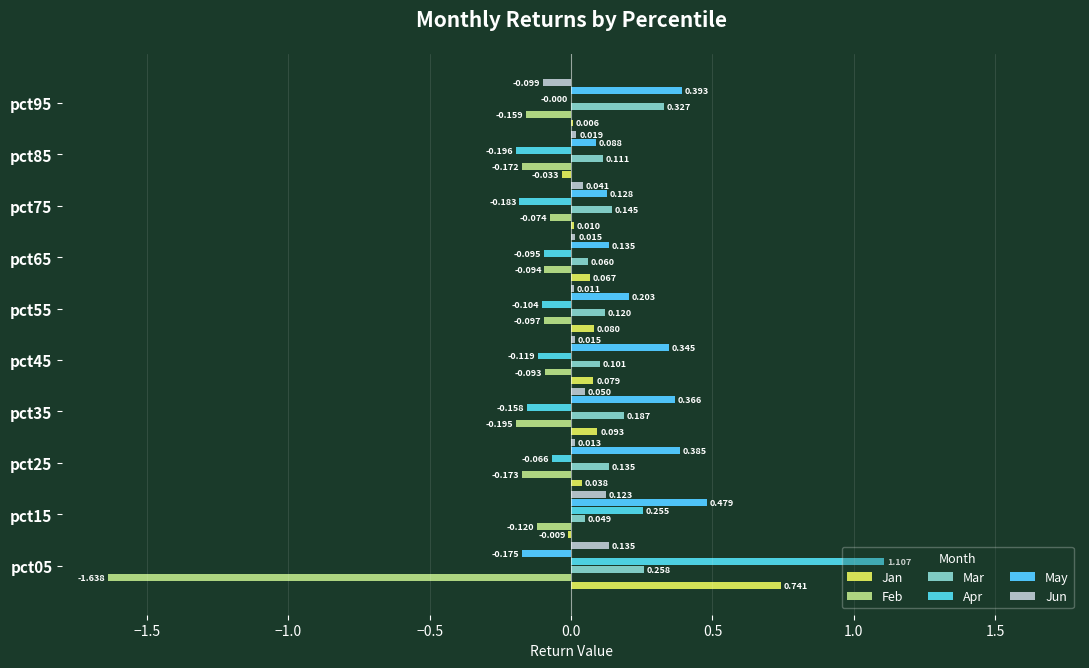

Reading right to left, list all the values displayed in this chart.

Jan: 0.0	-0.0	0.0	0.1	0.1	0.1	0.1	0.0	-0.0	0.7
Feb: -0.2	-0.2	-0.1	-0.1	-0.1	-0.1	-0.2	-0.2	-0.1	-1.6
Mar: 0.3	0.1	0.1	0.1	0.1	0.1	0.2	0.1	0.0	0.3
Apr: -0.0	-0.2	-0.2	-0.1	-0.1	-0.1	-0.2	-0.1	0.3	1.1
May: 0.4	0.1	0.1	0.1	0.2	0.3	0.4	0.4	0.5	-0.2
Jun: -0.1	0.0	0.0	0.0	0.0	0.0	0.0	0.0	0.1	0.1